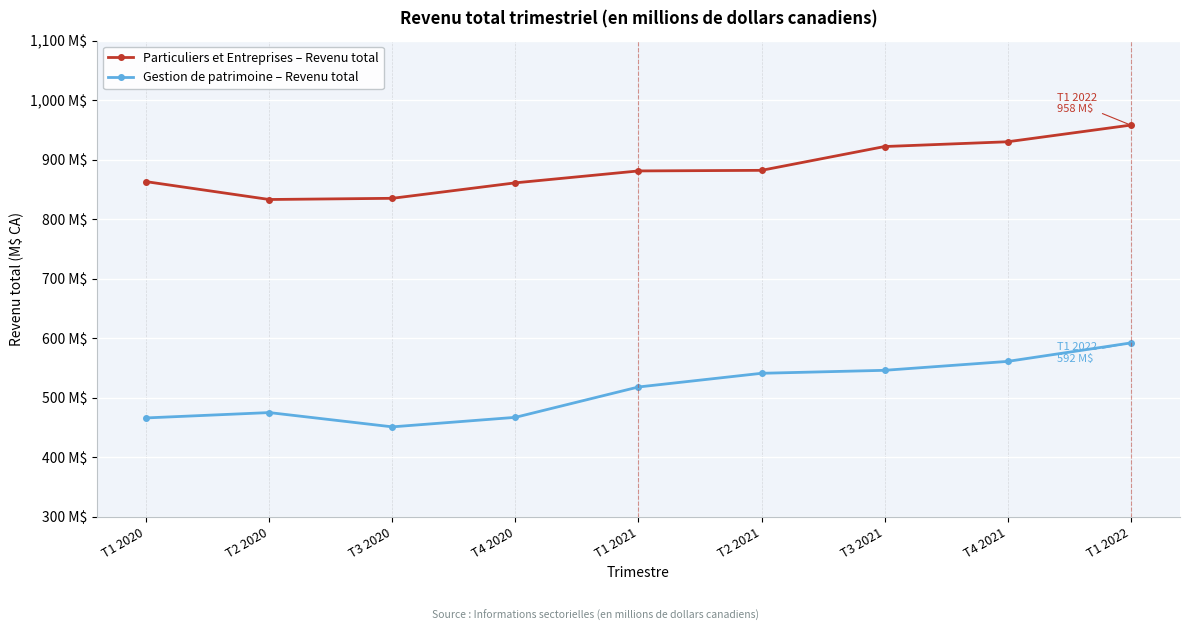

Is this an area chart (filled region under the line)?

No